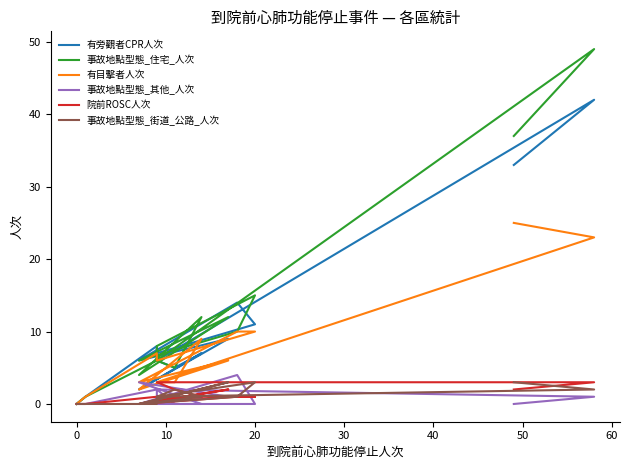

At how many categories does at least one series exceed 46?

1